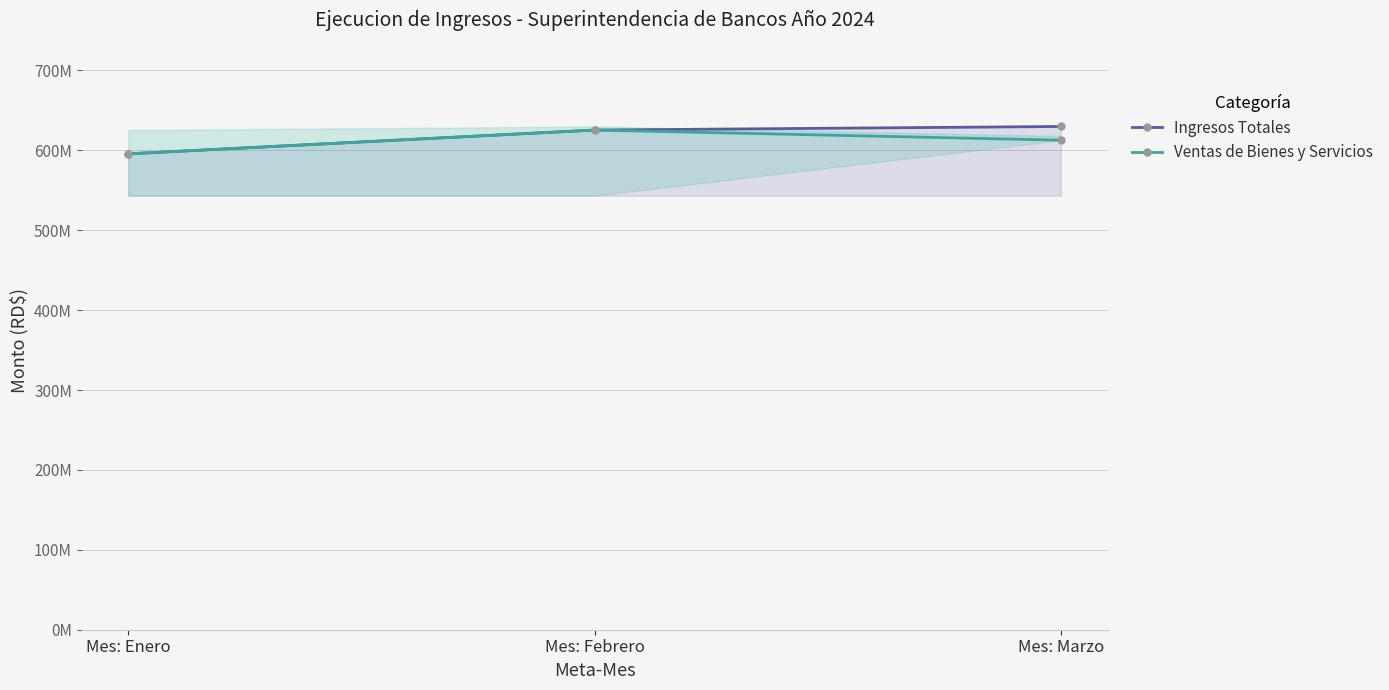

Reading right to left, extract all data points from this chart.

Ingresos Totales: 629796930	625336074	595557328
Ventas de Bienes y Servicios: 612635557	625336074	595557328